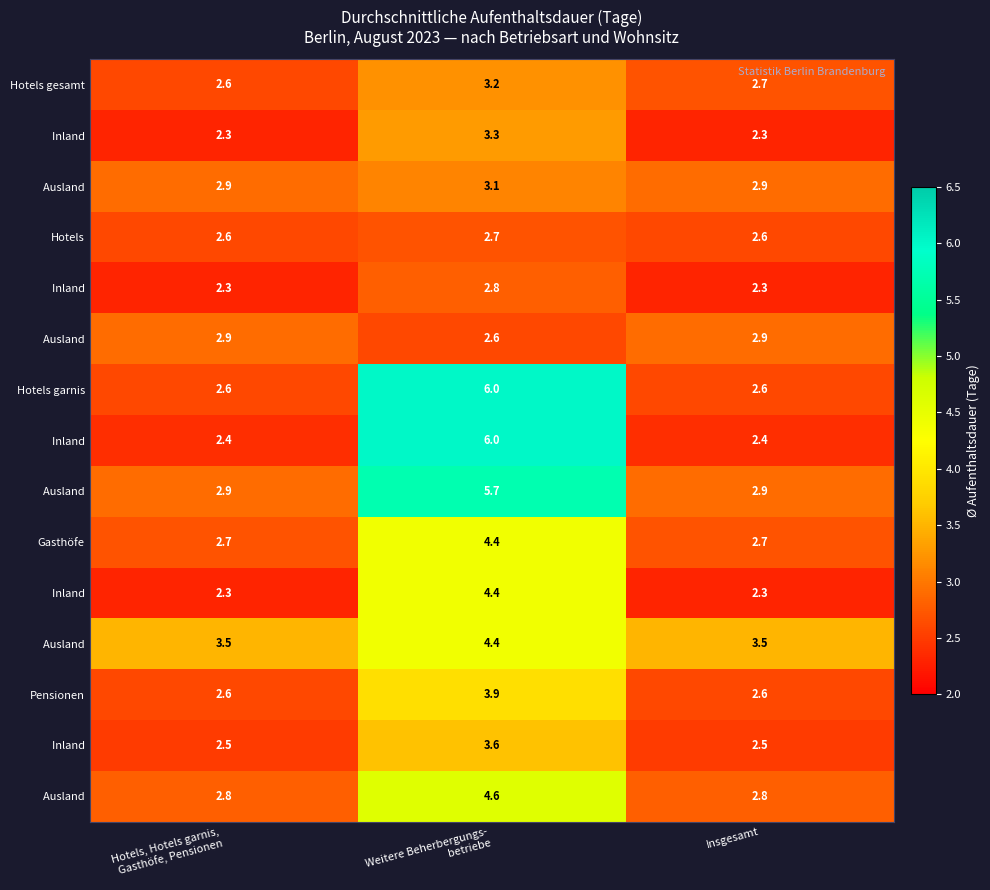

What is the total value across all series at Hotels, Hotels garnis,
Gasthöfe, Pensionen?

39.9